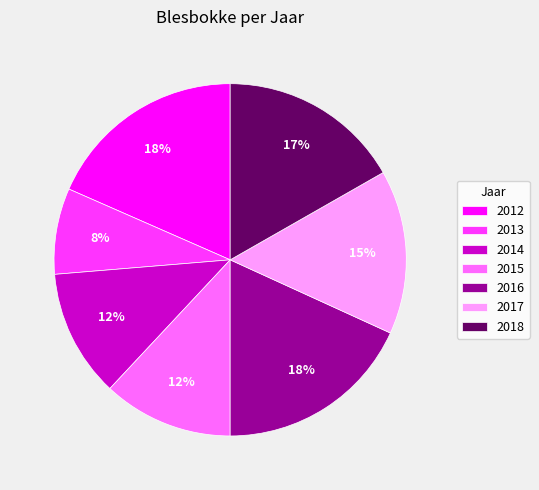

To the nearest percent, what is the combined percentage of 2013 and 2016?

26%